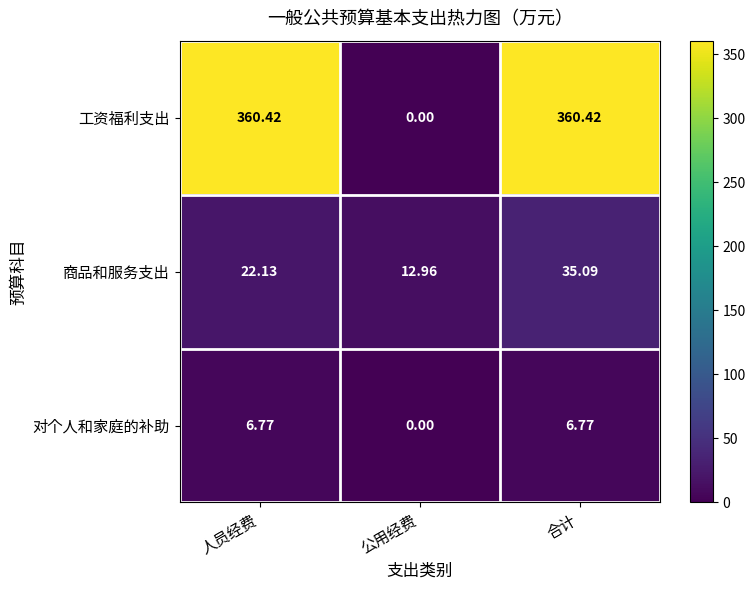

At which label does 对个人和家庭的补助 first exceed 6?

人员经费